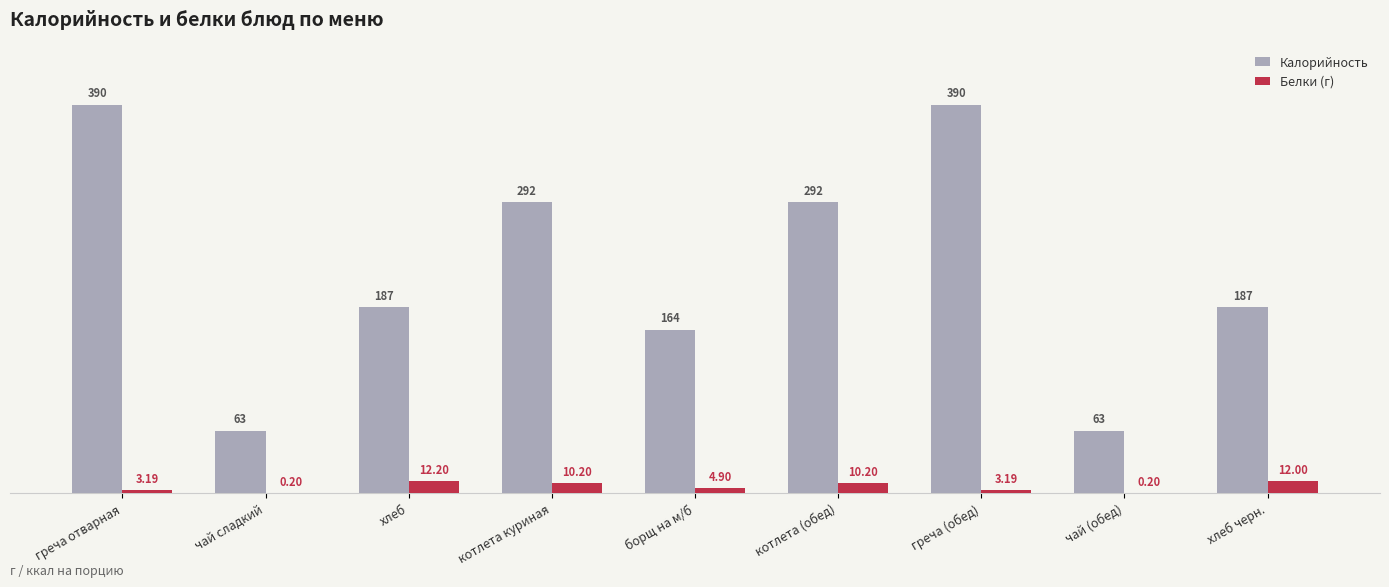

Which series changed the most between хлеб and чай (обед)?

Калорийность